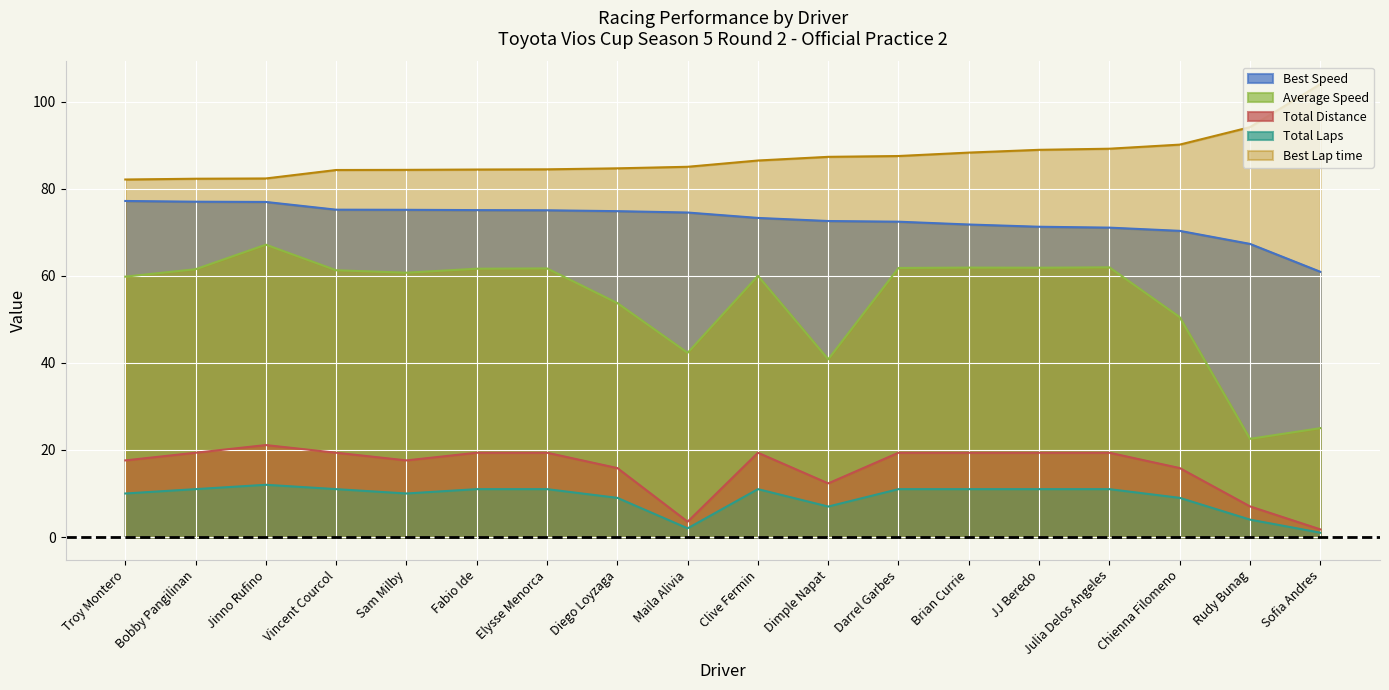

How many categories are shown in the chart?

18